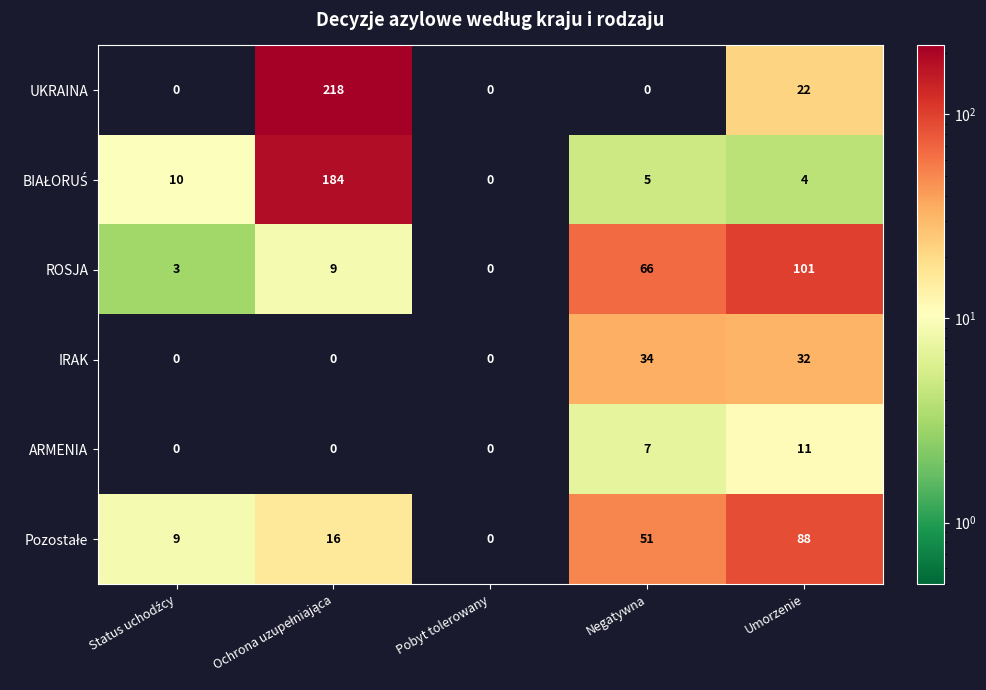

What is the sum of all IRAK values?

66